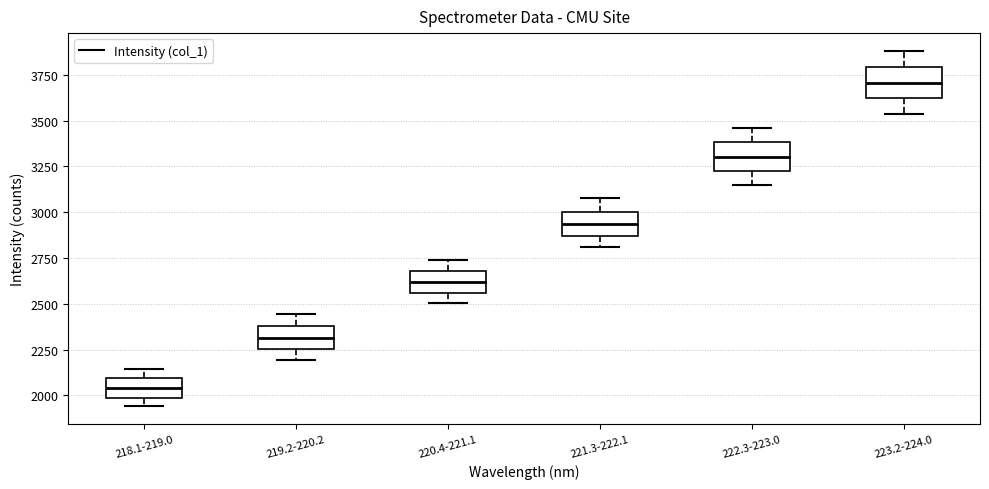

Where is the upper edge of the box for 218.1-219.0 on the y-axis? The values are not printed on the chart, so give them approximately, as read against the axis.

2100